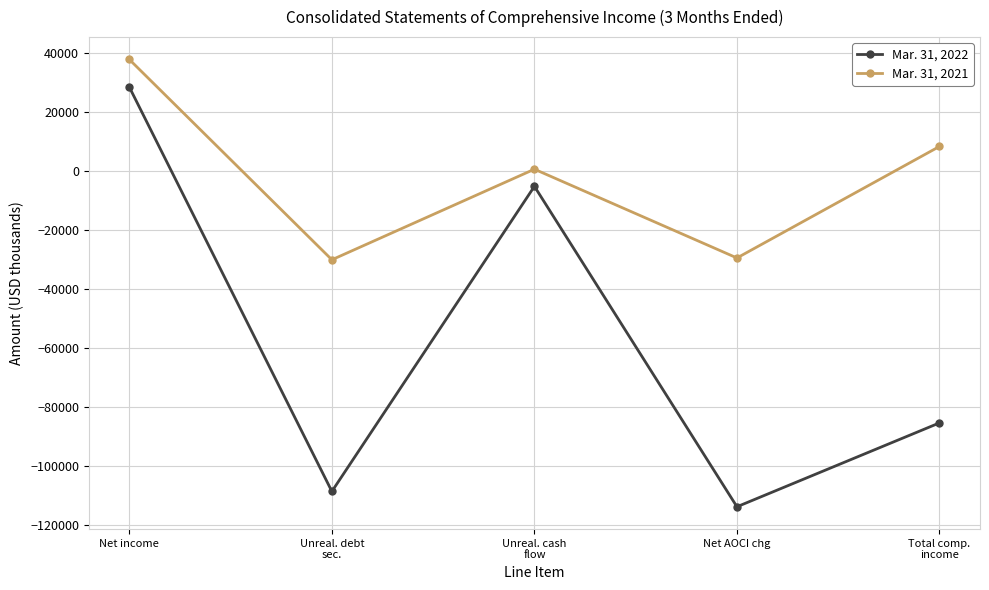

Does the chart display data point markers on the line(s)?

Yes